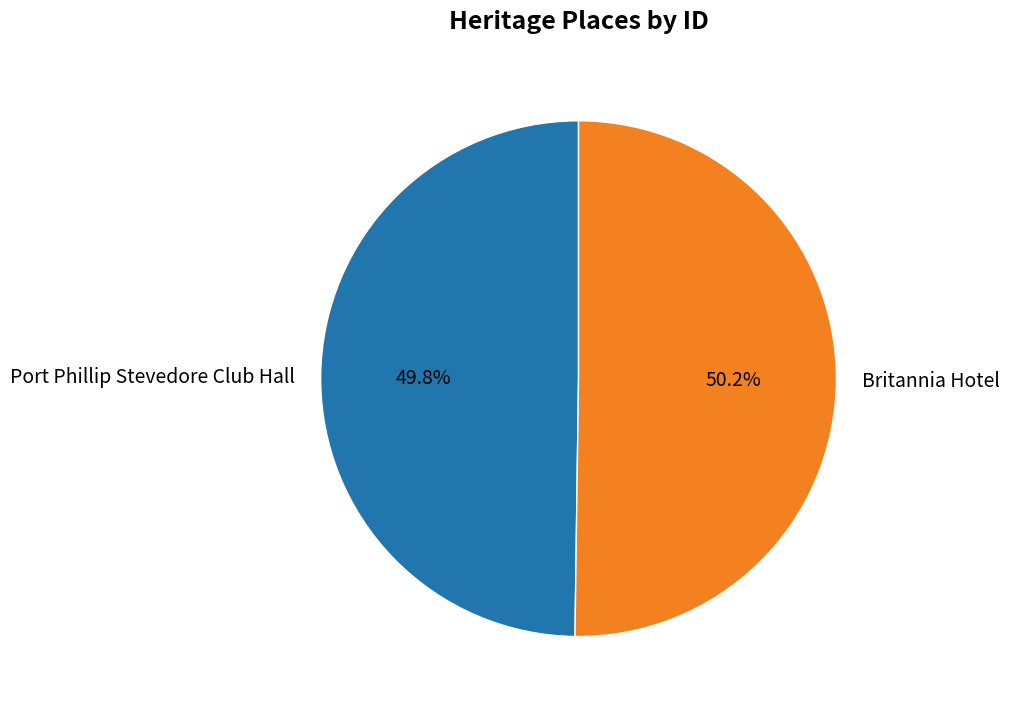

Approximately how many times larger is the value at Port Phillip Stevedore Club Hall compared to Britannia Hotel?

1.0